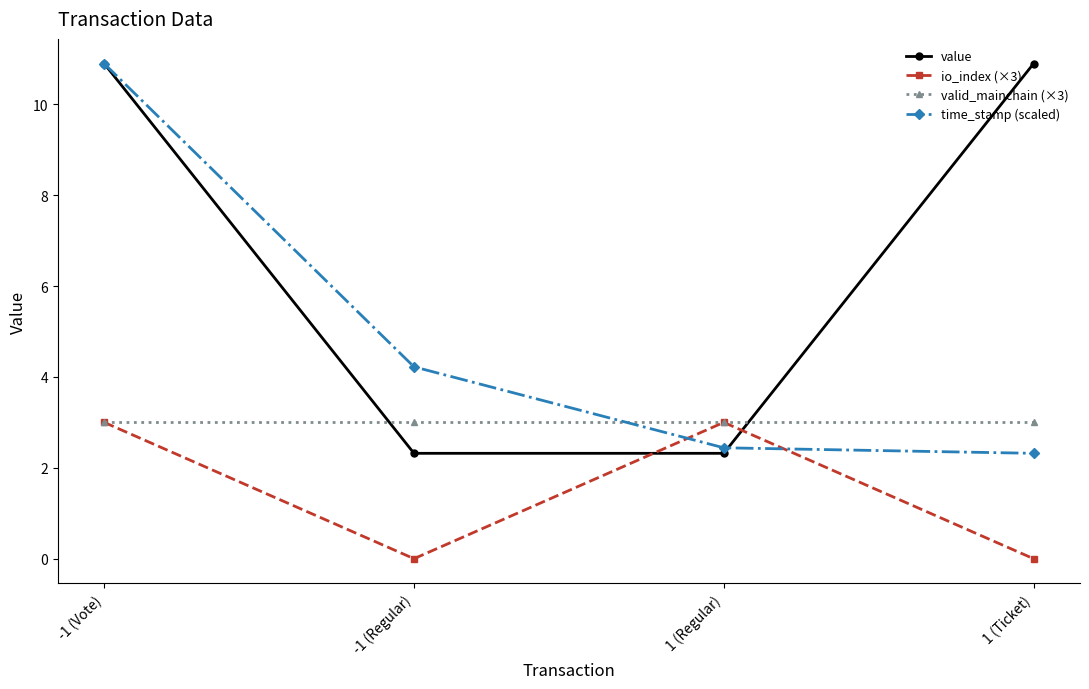

What is the sum of all value values?

26.4